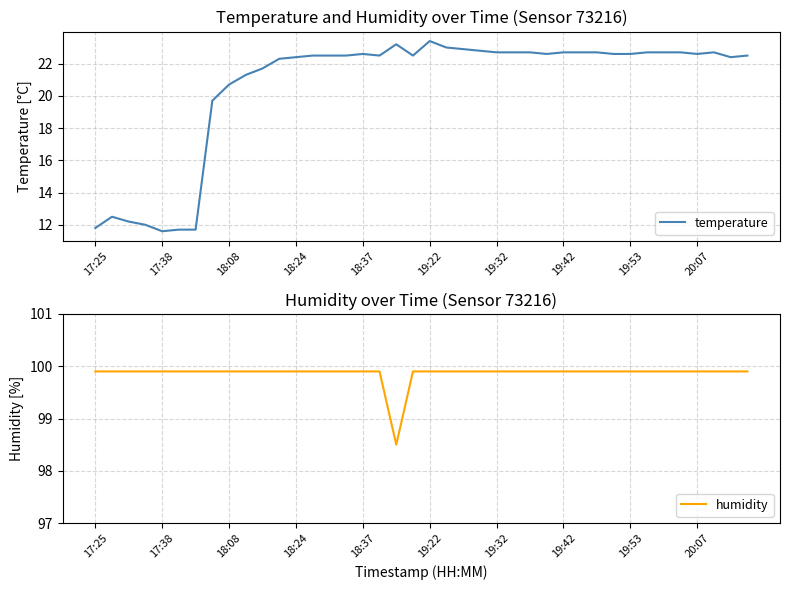

What position from the left is 30?

31